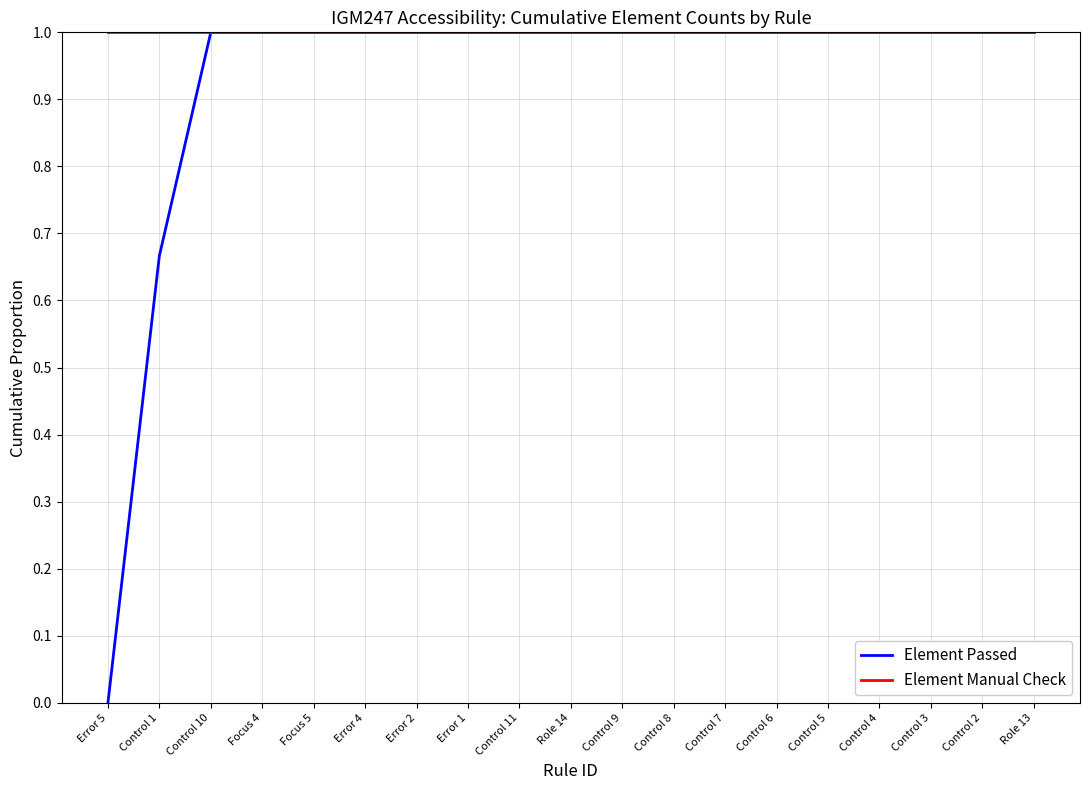

At Error 5, list the series in order from smallest to largest.

Element Passed, Element Manual Check